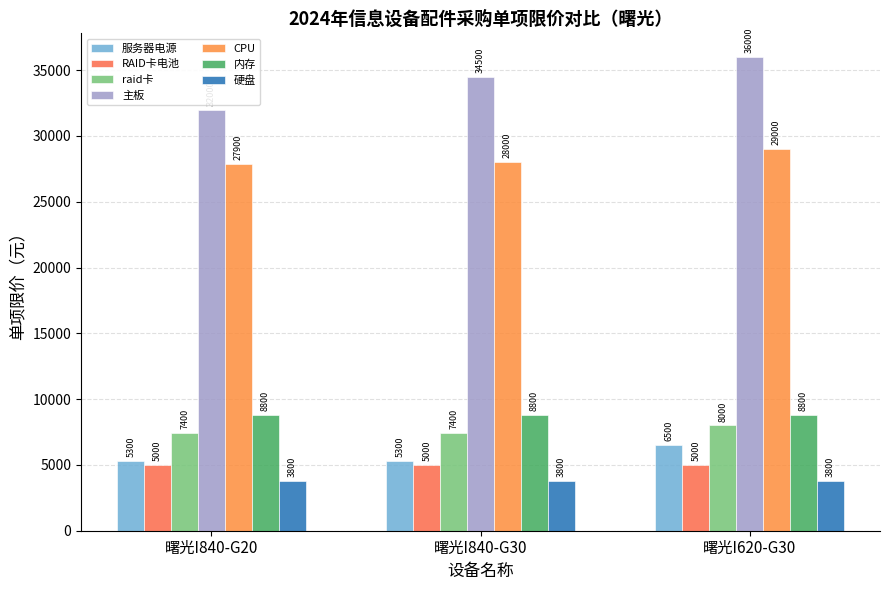

What position from the left is 曙光I620-G30?

3